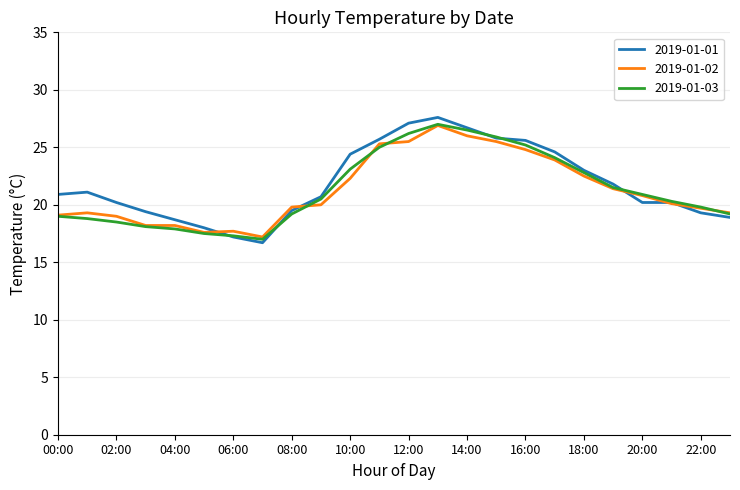

Which series has the widest spread of values?

2019-01-01